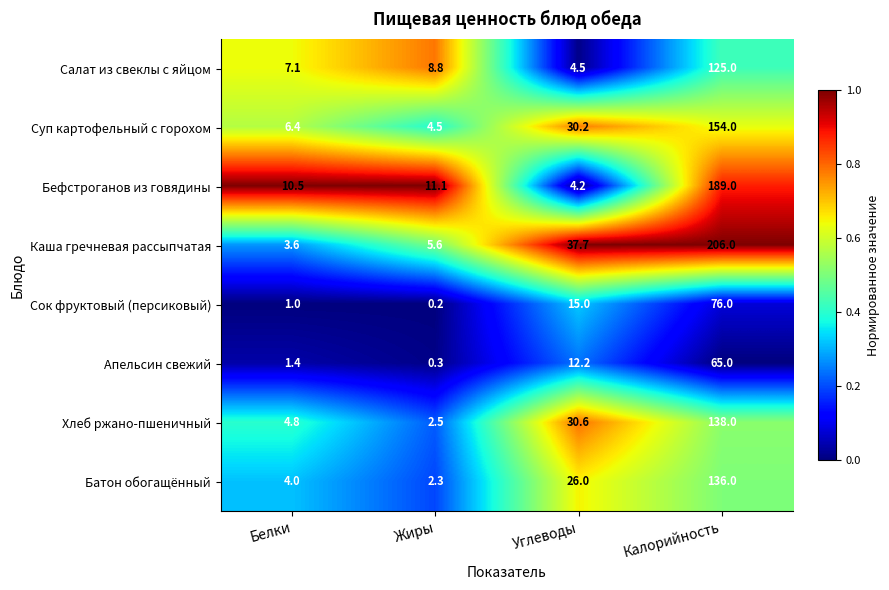

How many values in the Батон обогащённый series are below 26?

2